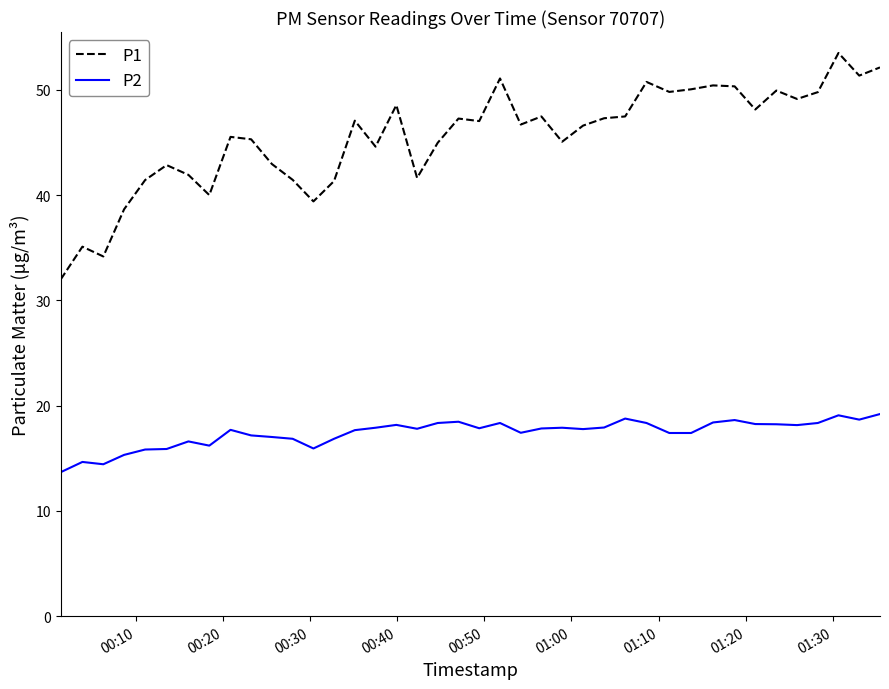

How many series are shown in this chart?

2